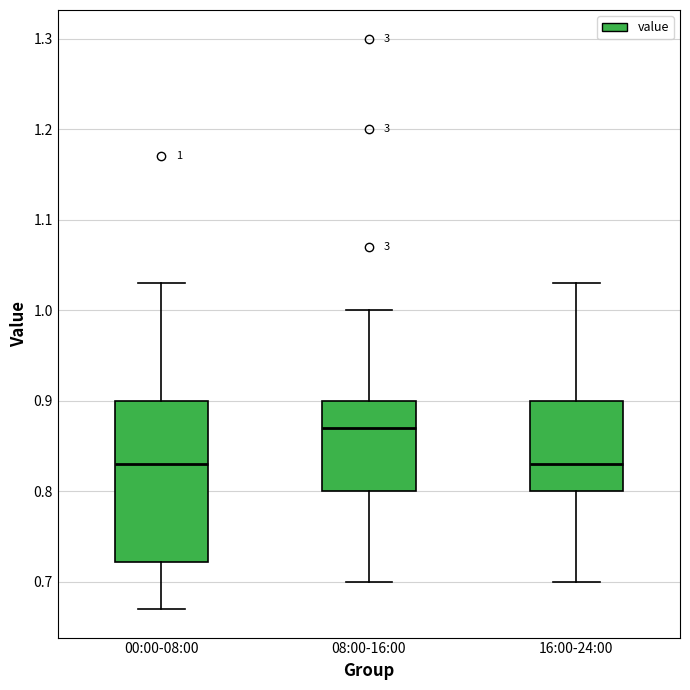

Which box has the highest median line?

08:00-16:00